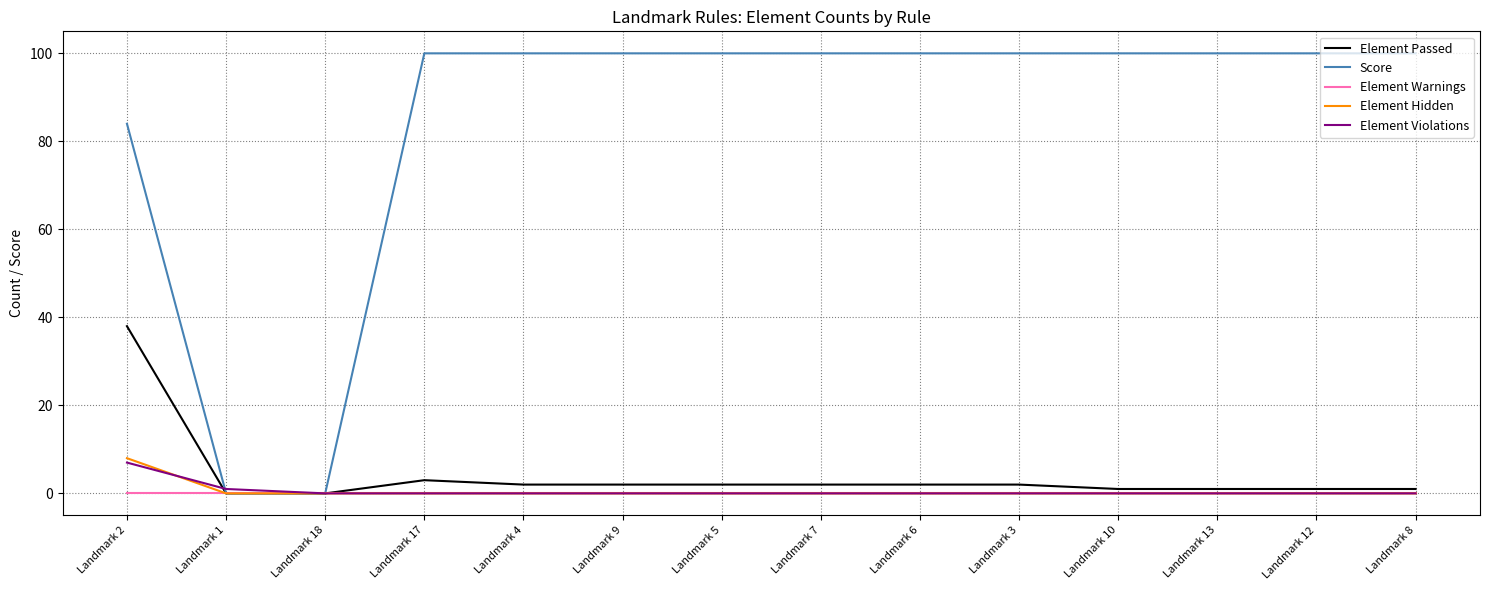

Which series changed the most between Landmark 1 and Landmark 9?

Score